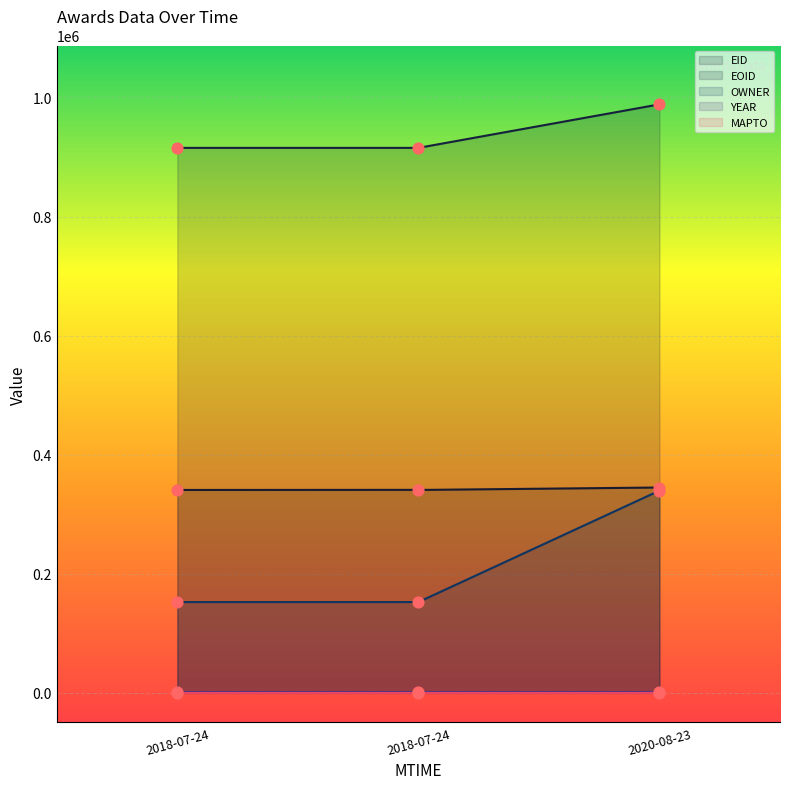

Which series has the largest Y range (max minus min)?

OWNER